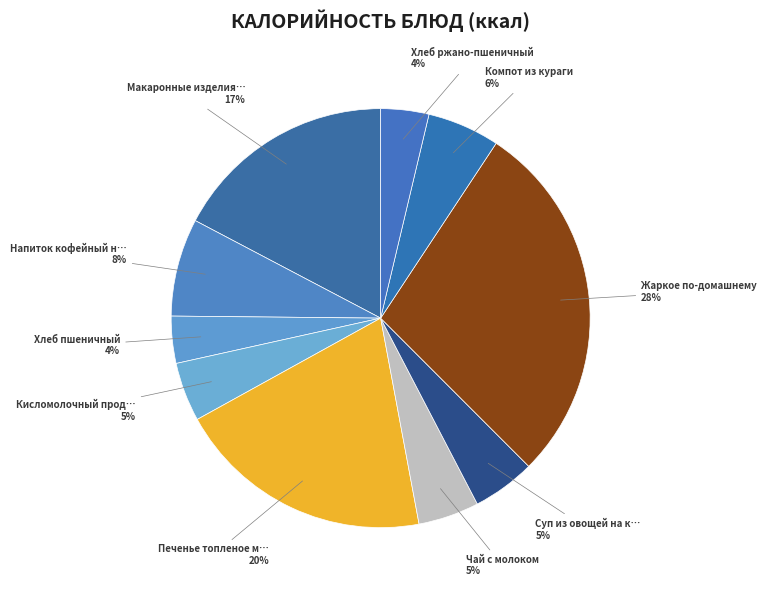

Count the number of slices in the pie.

10